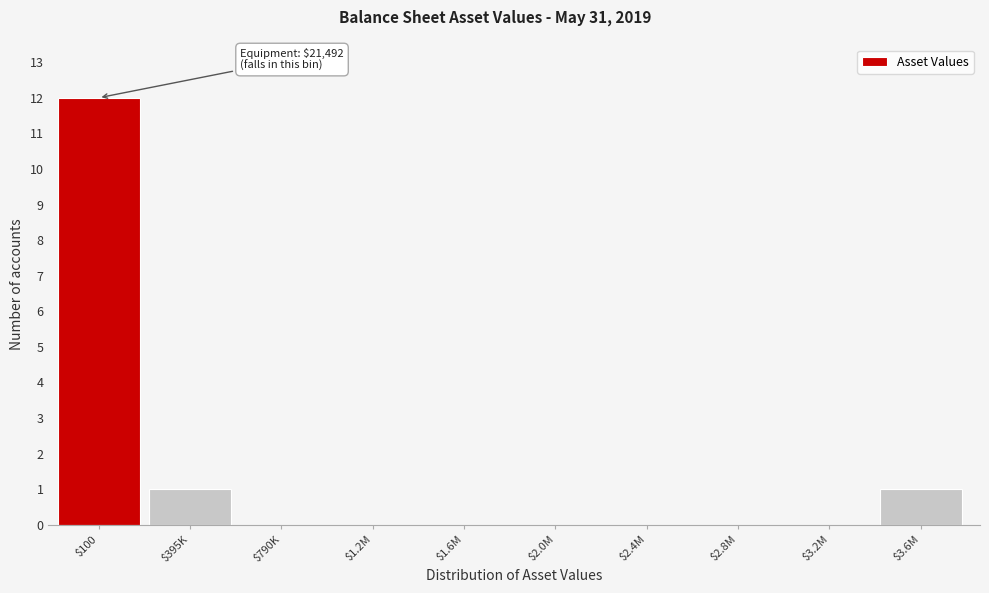

Which category has the highest value across all series?

$100